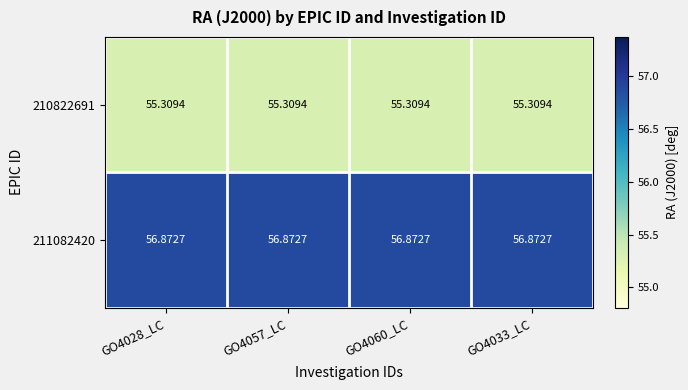

Is the value of 211082420 at GO4057_LC greater than the value of 210822691 at GO4057_LC?

Yes